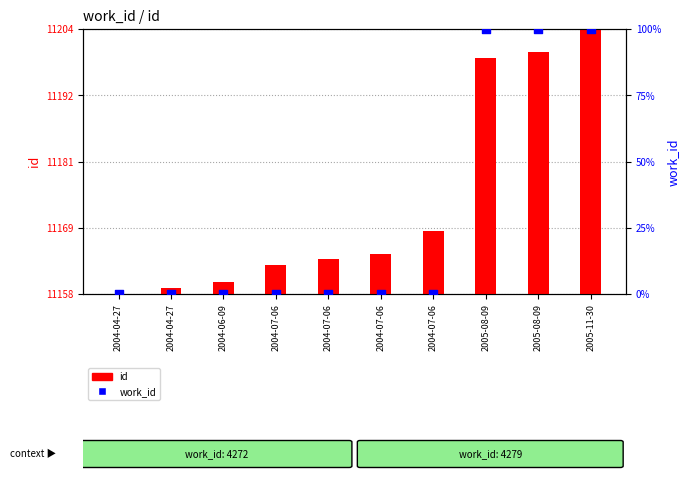

Which series has the widest spread of Y values?

work_id